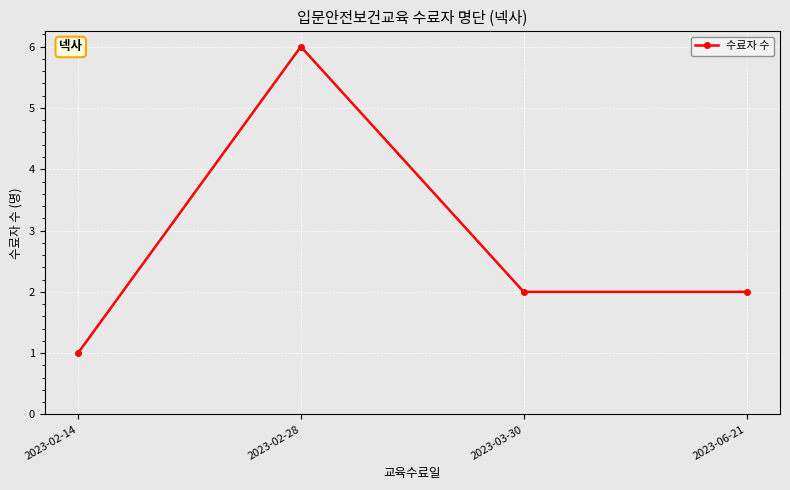

At which category does the data reach its first local peak?

2023-02-28